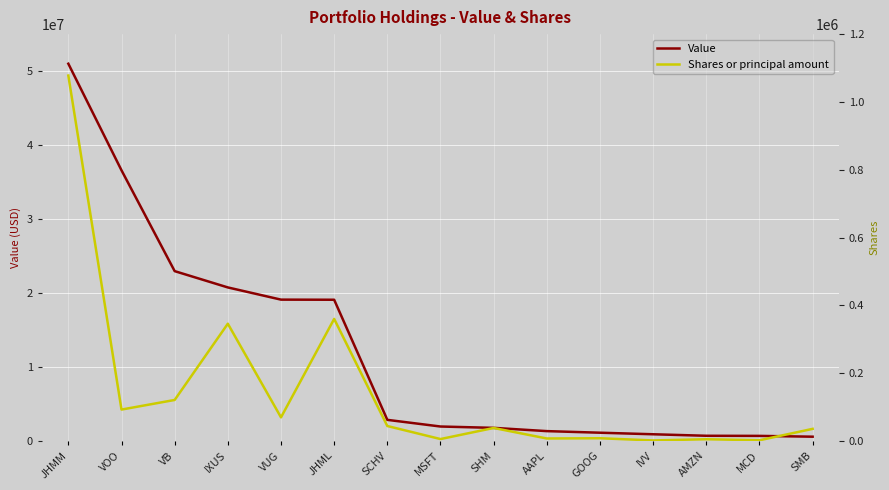

Rank the series by their maximum value, from lowest to highest.

Shares or principal amount, Value